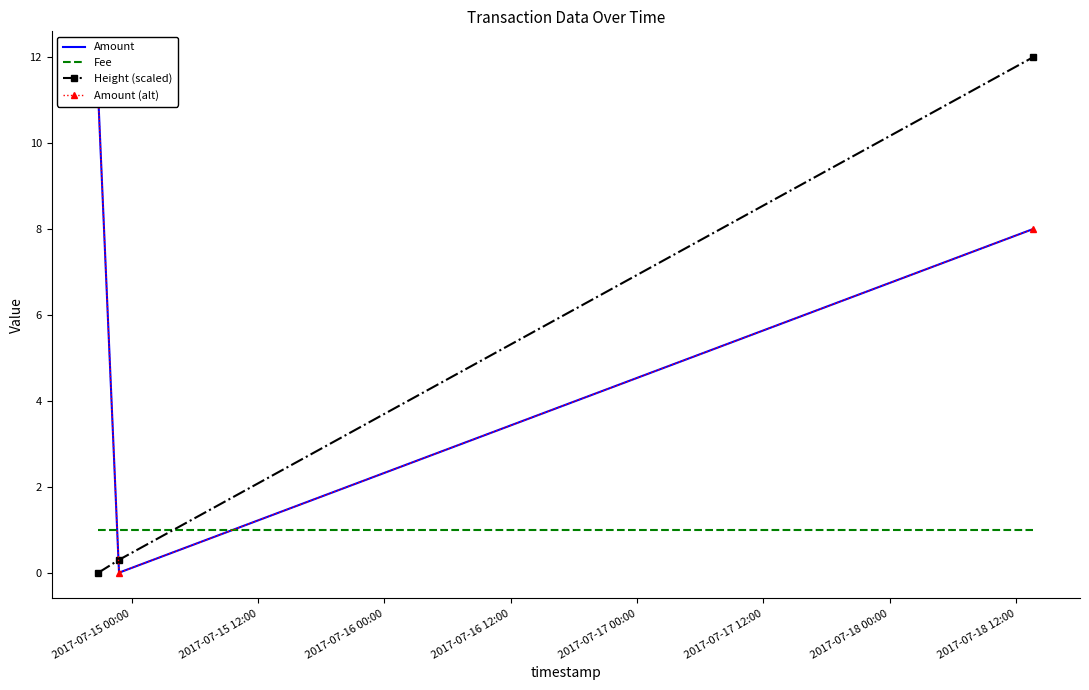

At how many categories does at least one series exceed 5?

2